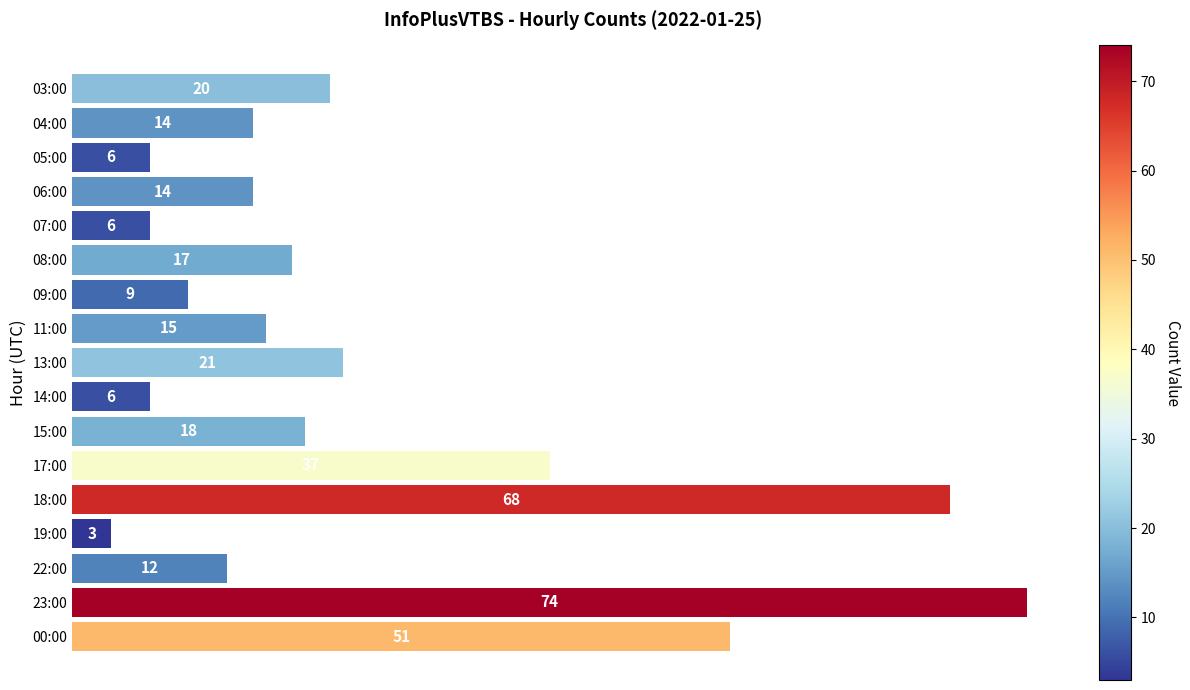

Is it true that the value at 13:00 is 14?

False